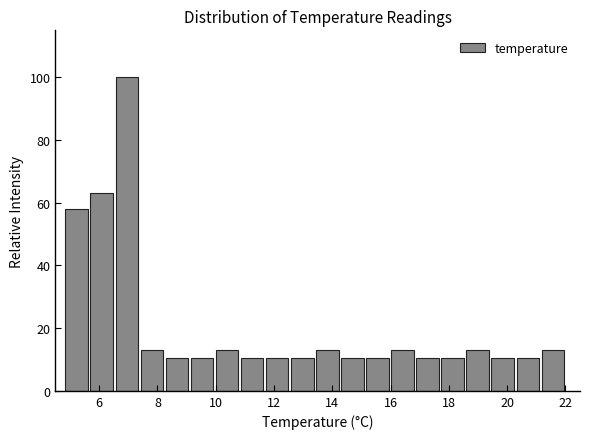

Reading left to right, list every bar in this chart as the range it spans on the x-axis followed by its height. Neither the bar edges nor the heights are printed on the chart, so give them approximately, as read against the axes.

4.80 to 5.66: 58
5.66 to 6.52: 64
6.52 to 7.38: 100
7.38 to 8.24: 14
8.24 to 9.10: 10
9.10 to 9.96: 10
9.96 to 10.82: 14
10.82 to 11.68: 10
11.68 to 12.54: 10
12.54 to 13.40: 10
13.40 to 14.26: 14
14.26 to 15.12: 10
15.12 to 15.98: 10
15.98 to 16.84: 14
16.84 to 17.70: 10
17.70 to 18.56: 10
18.56 to 19.42: 14
19.42 to 20.28: 10
20.28 to 21.14: 10
21.14 to 22.00: 14